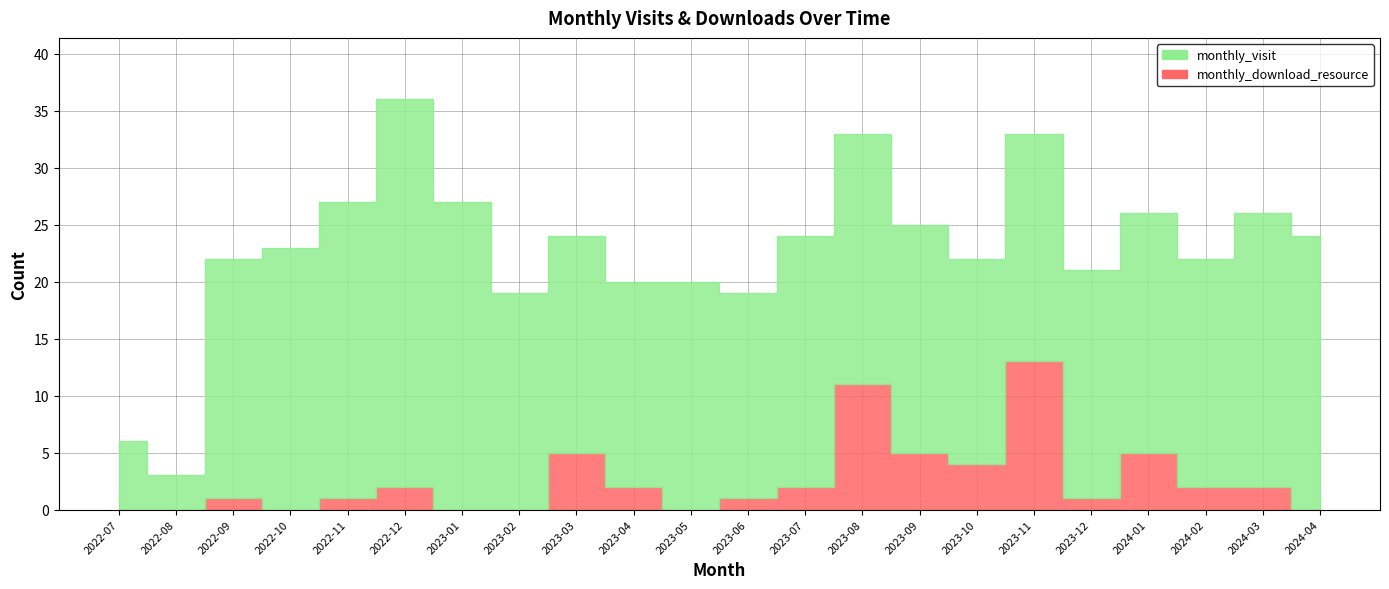

In monthly_download_resource, how many points are higher than both neighbors (excluding endpoints)?

6